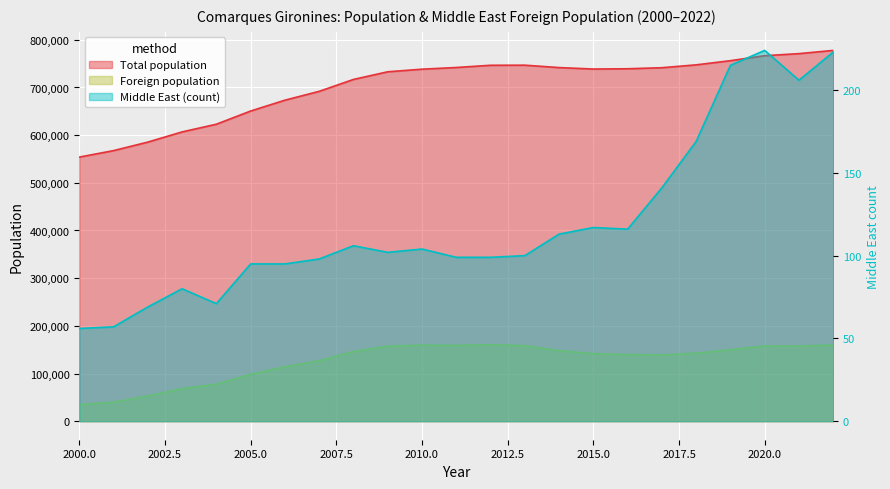

List the labels in order of Foreign population value, smallest first.

2000, 2001, 2002, 2003, 2004, 2005, 2006, 2007, 2017, 2016, 2015, 2018, 2008, 2014, 2019, 2009, 2021, 2020, 2013, 2011, 2010, 2022, 2012